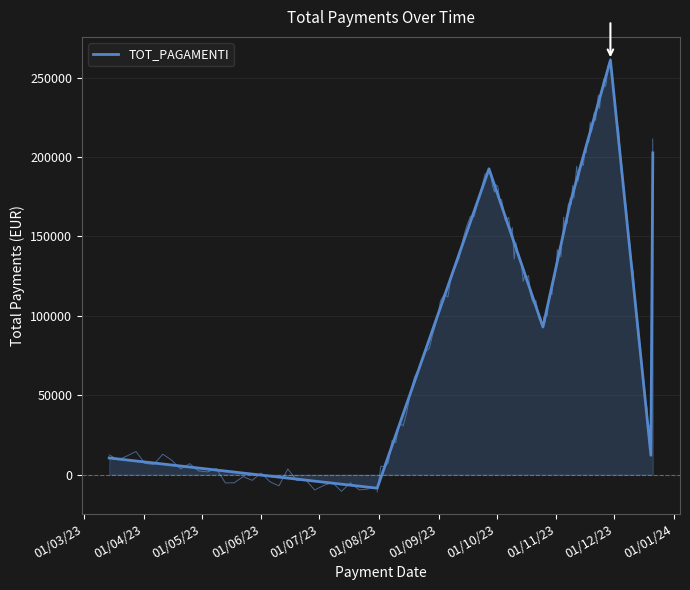

True or false: the data shows 73542.5 at 01/08/23.

False